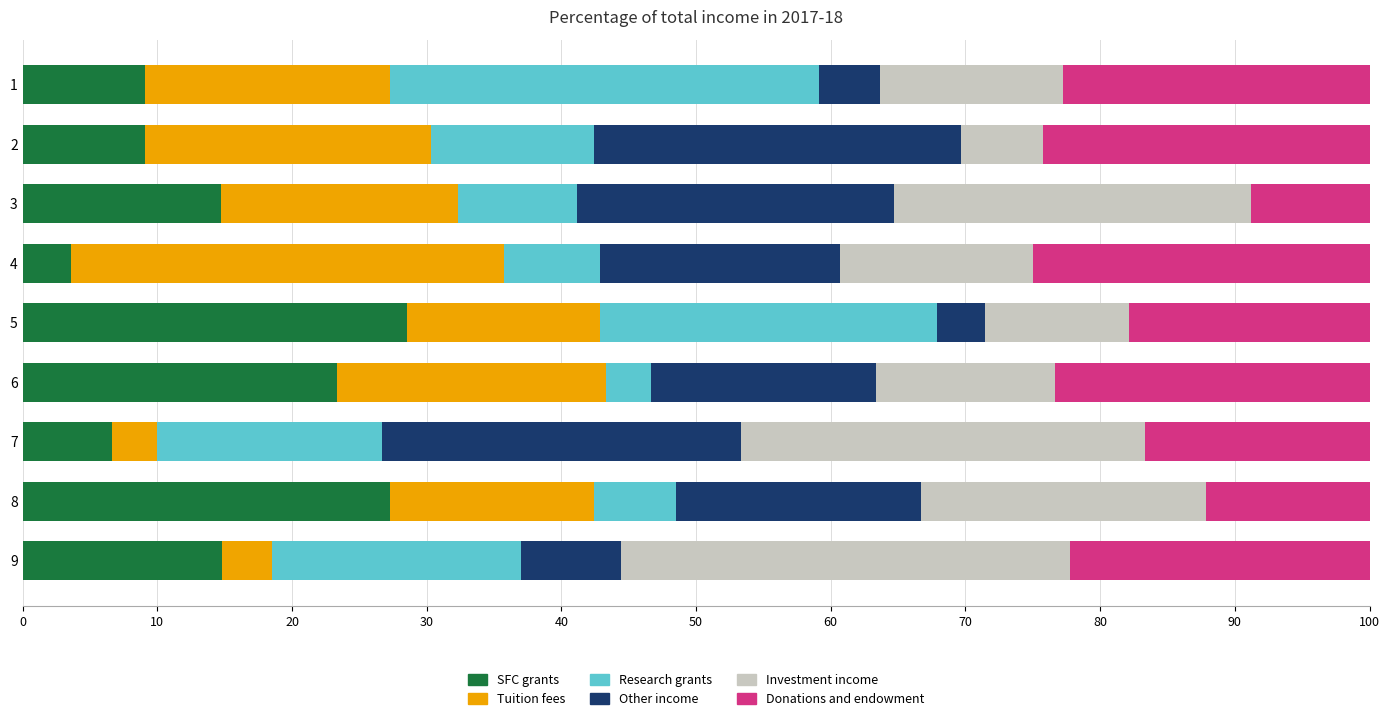

What is the sum of the SFC grants values at 9 and 3?

29.5